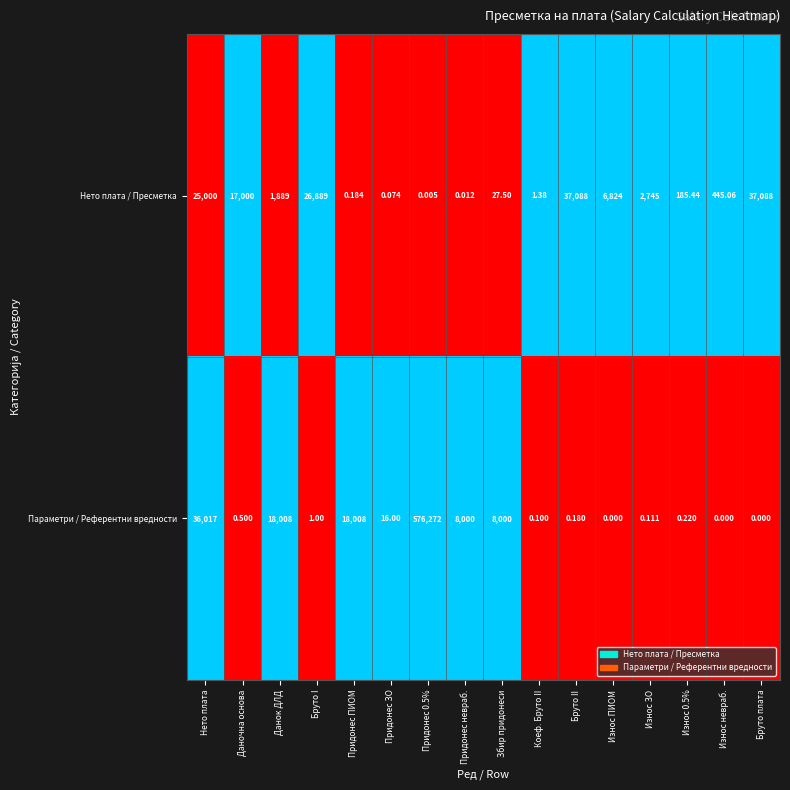

Where is Параметри / Референтни вредности nearest to the value 288136?

Нето плата